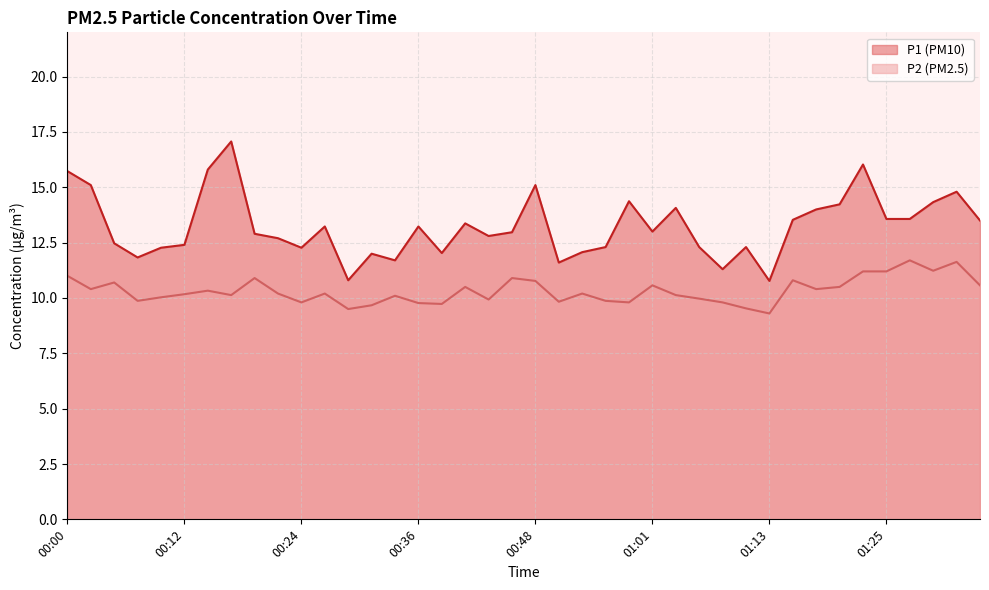

What is the average value of the P1 series?

13.2